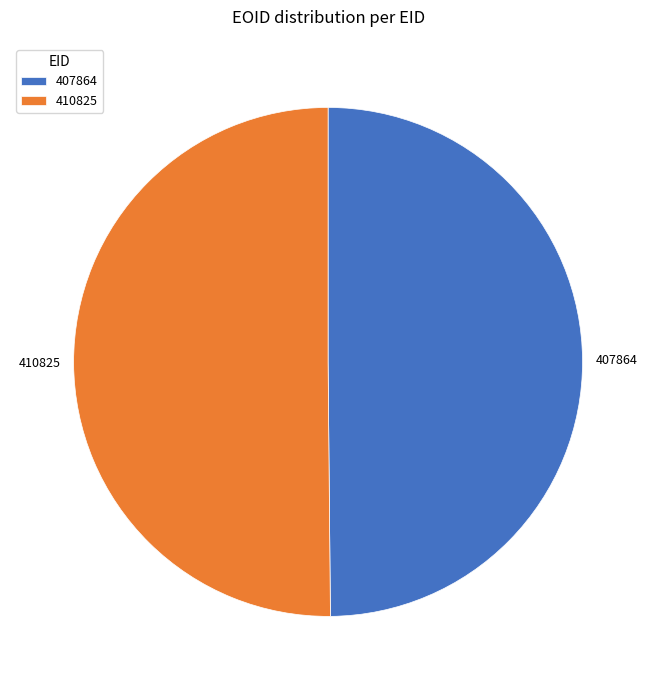

Is the sum of 407864 and 410825 greater than half?

Yes